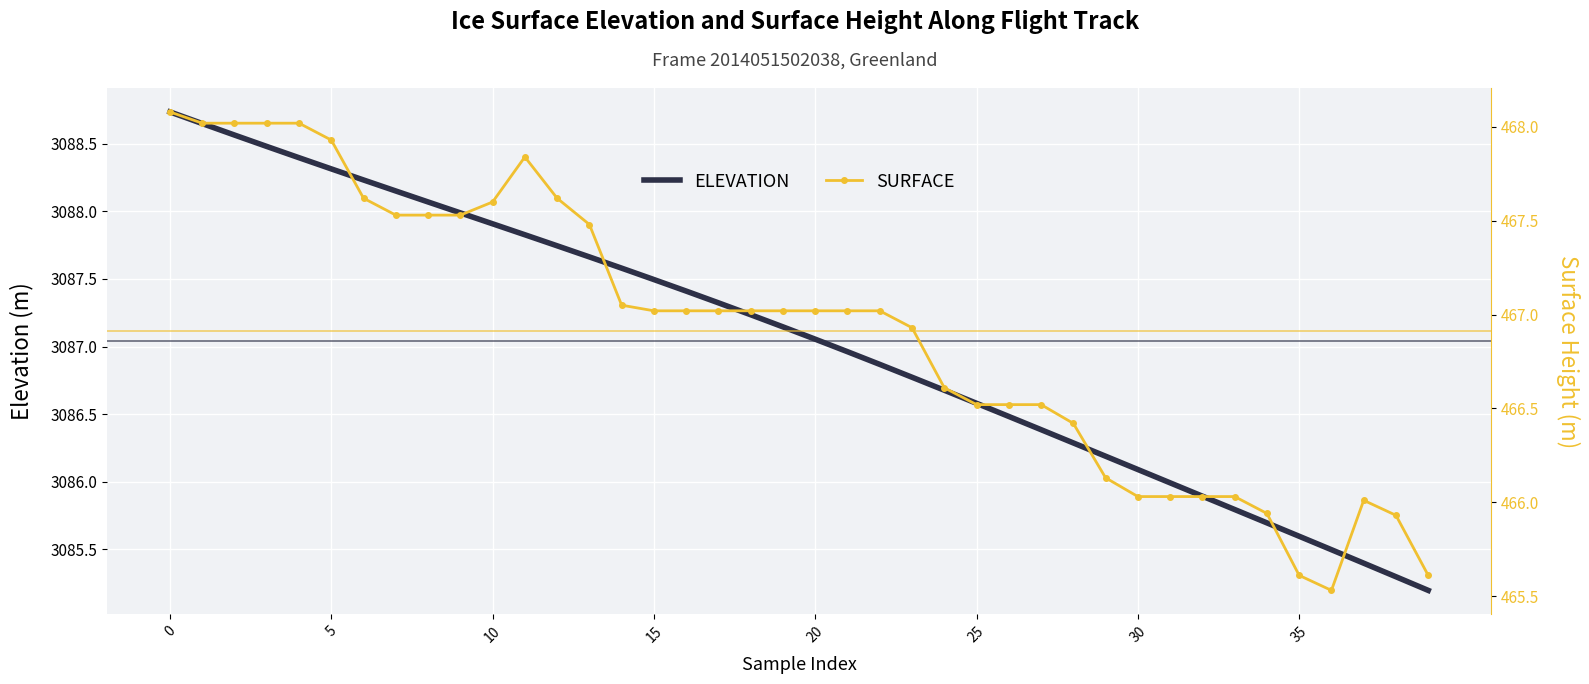

How many values in the ELEVATION series exceed 3087?

21